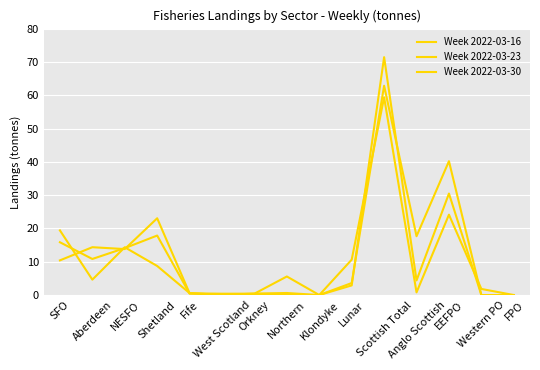

How many values in the Week 2022-03-30 series exceed 4?

8